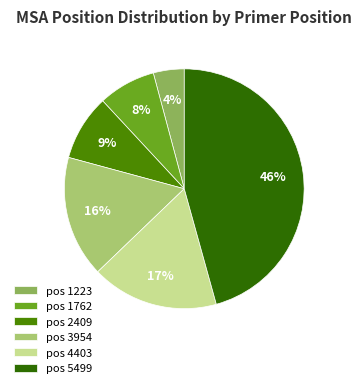

Do pos 5499 and pos 2409 together represent more than half of the pie?

Yes